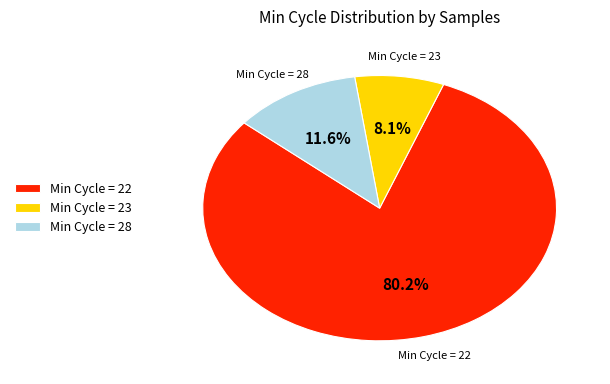

How many slices are in this pie chart?

3